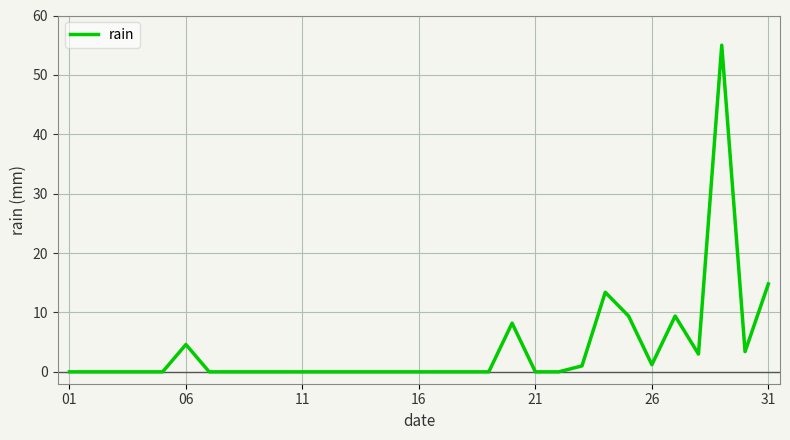

True or false: the data has more than 1 interior local peaks.

True